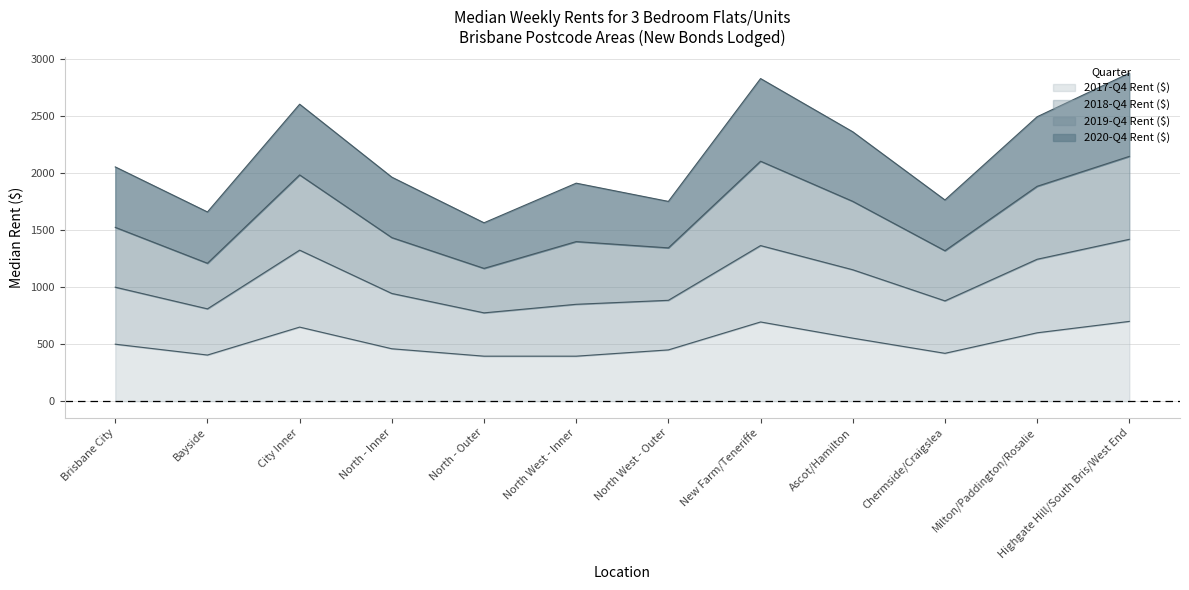

What is the label of the 11th point from the left?

Milton/Paddington/Rosalie